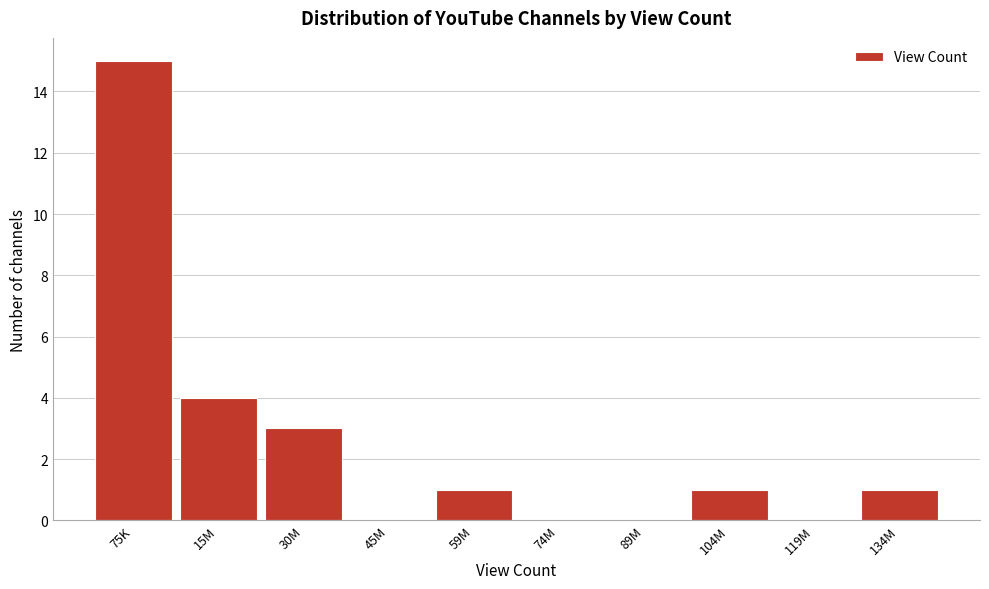

Reading left to right, list all the values displayed in this chart.

75K=15	15M=4	30M=3	45M=0	59M=1	74M=0	89M=0	104M=1	119M=0	134M=1